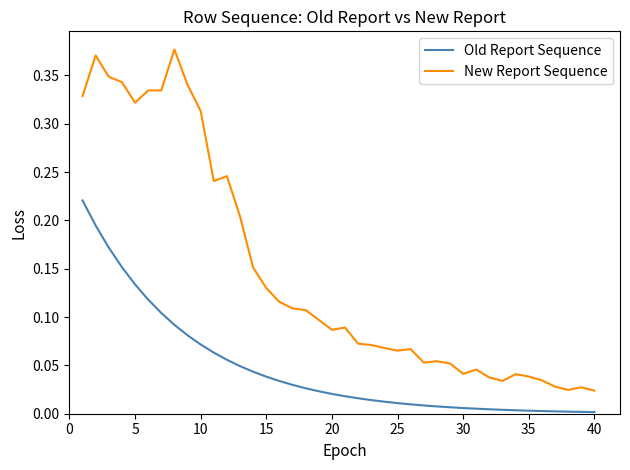

Which series has the largest range (max minus min)?

New Report Sequence